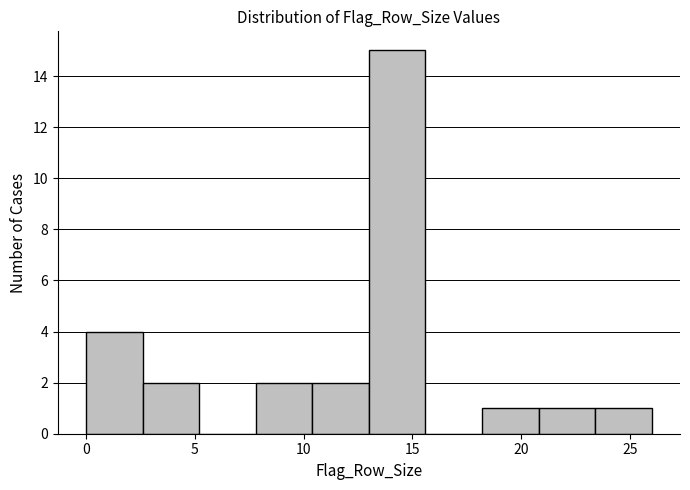

How tall is the bar that spans 2.6 to 5.2 on the x-axis? Neither the bar edges nor the heights are printed on the chart, so give them approximately, as read against the axes.

2